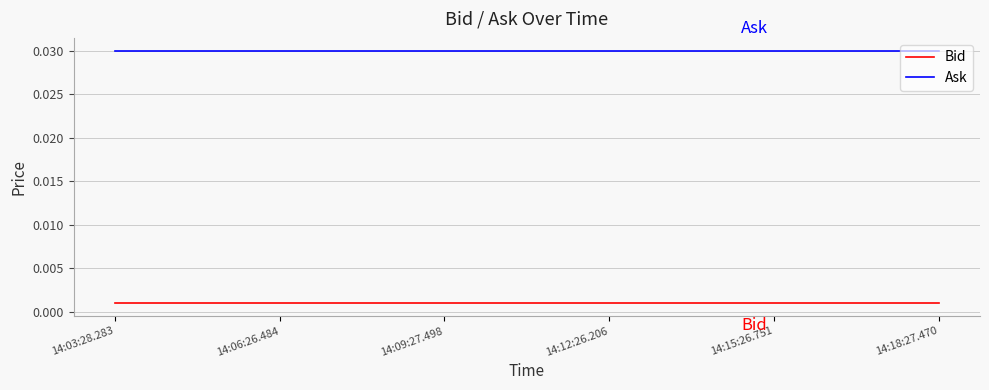

True or false: Bid and Ask intersect in this chart.

False